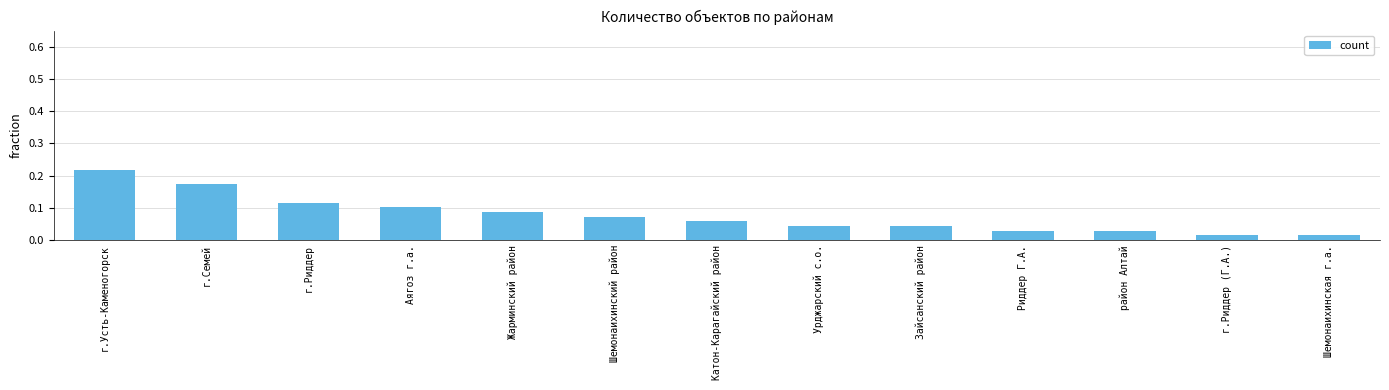

What is the change in value from Жарминский район to Риддер Г.А.?

-0.1